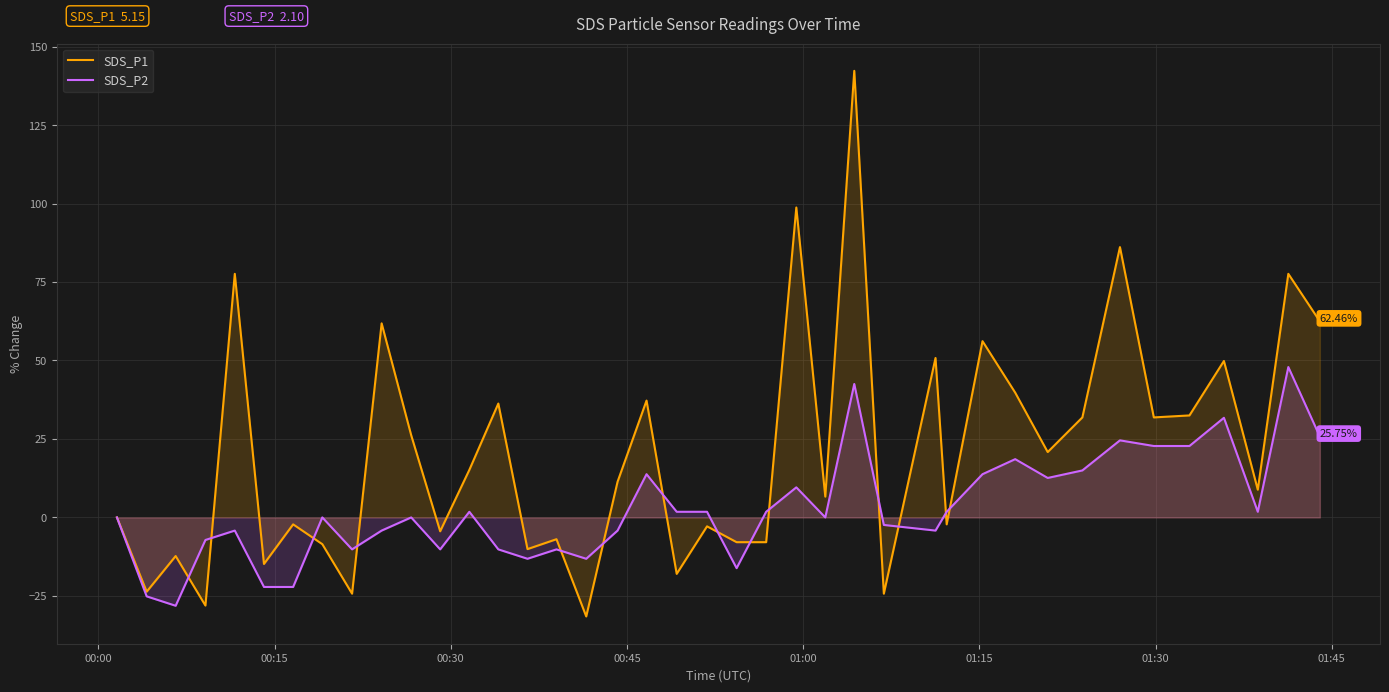

What are all the series names shown in the legend?

SDS_P1, SDS_P2